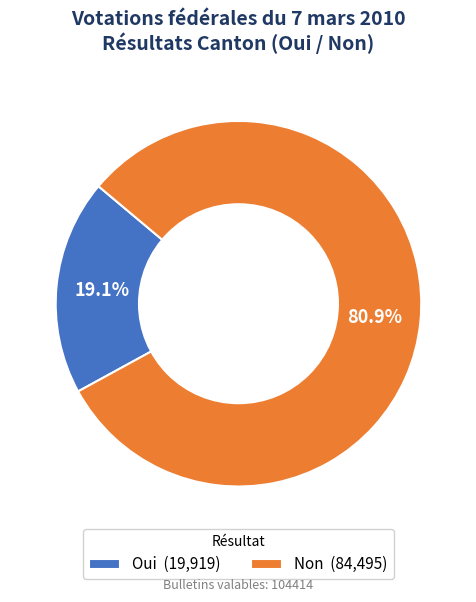

Does Oui represent more than half of the total?

No